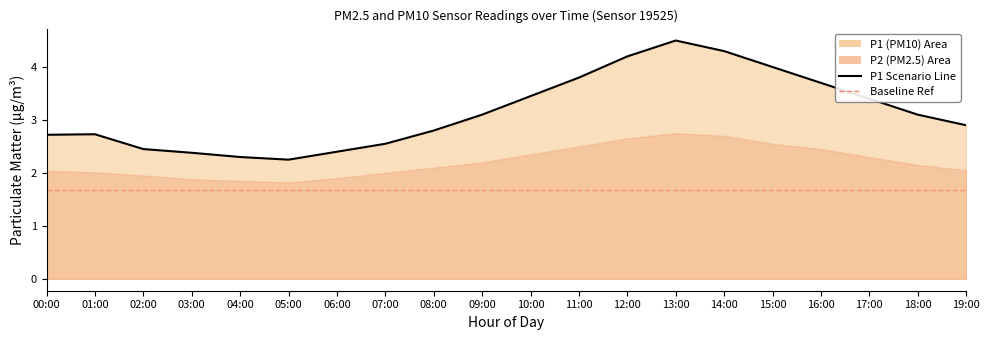

How many data points are less than 3?

10